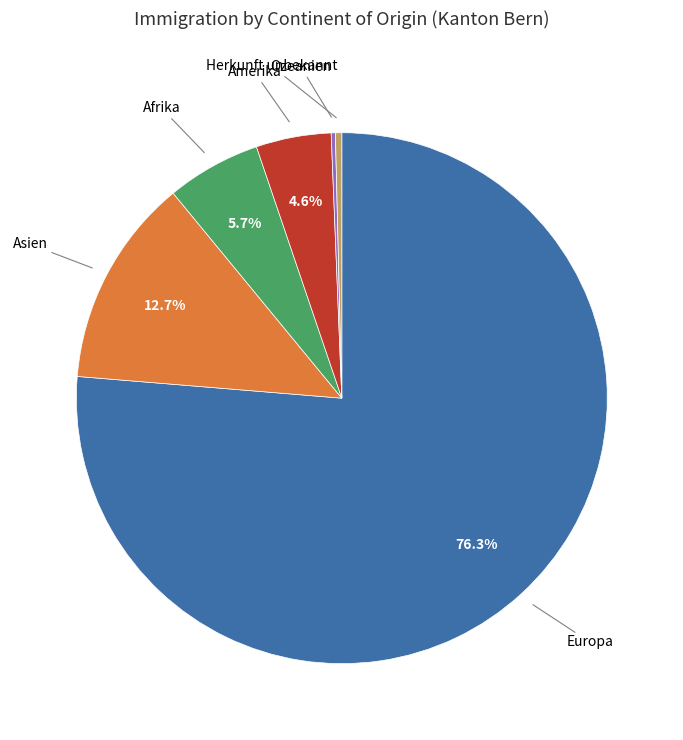

What is the largest slice in the pie chart?

Europa